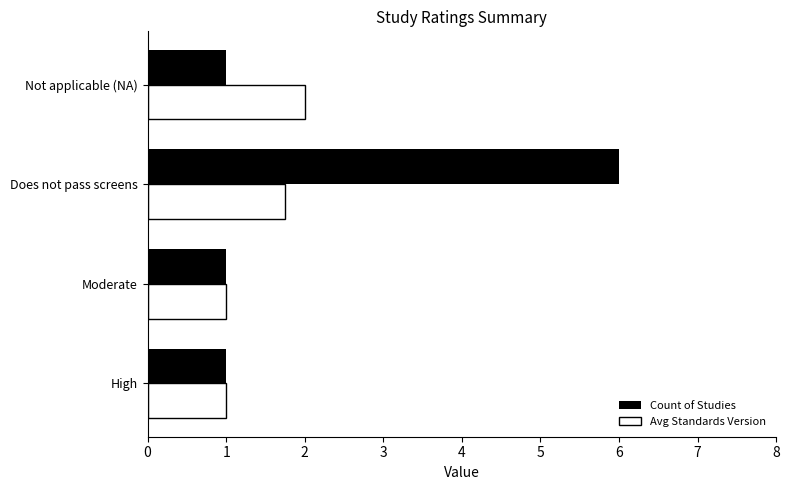

Read the Avg Standards Version value at Not applicable (NA).

2.0